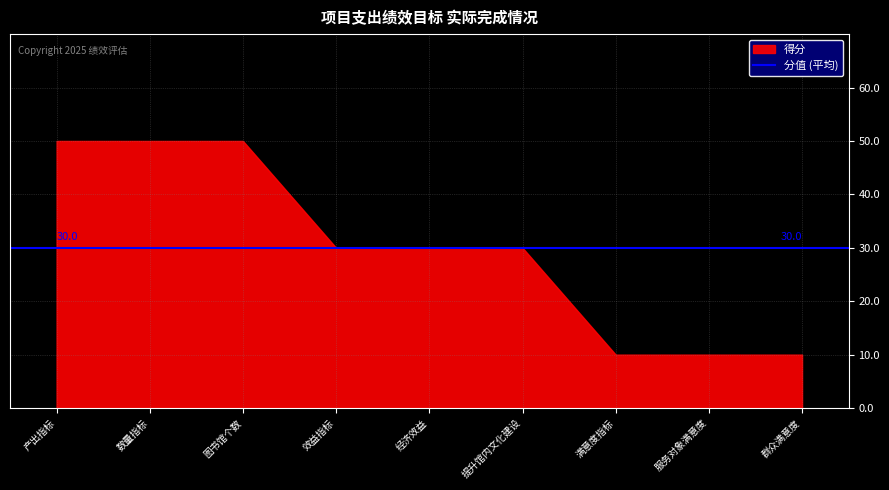

What is the difference between the maximum and minimum values?

40